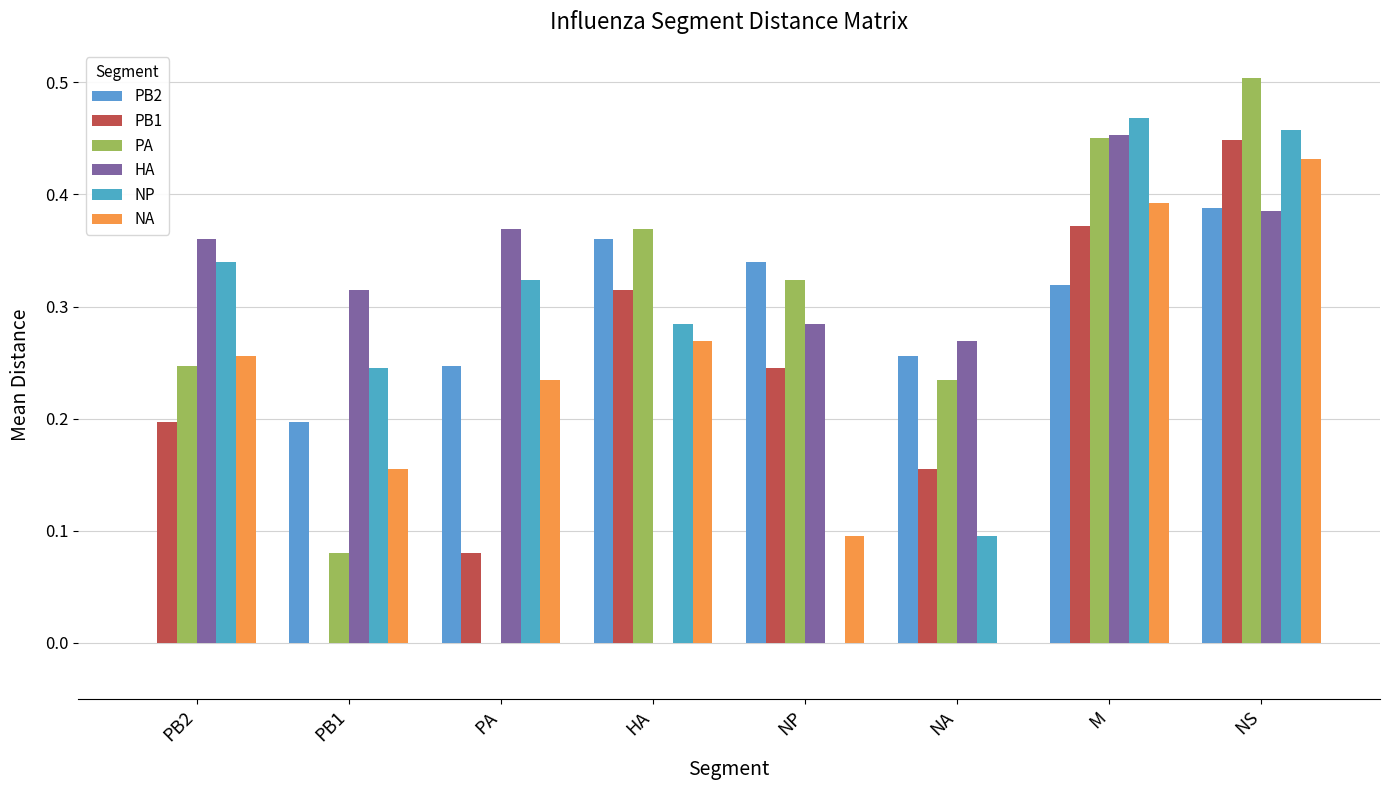

What is the total value across all series at NA?

1.0